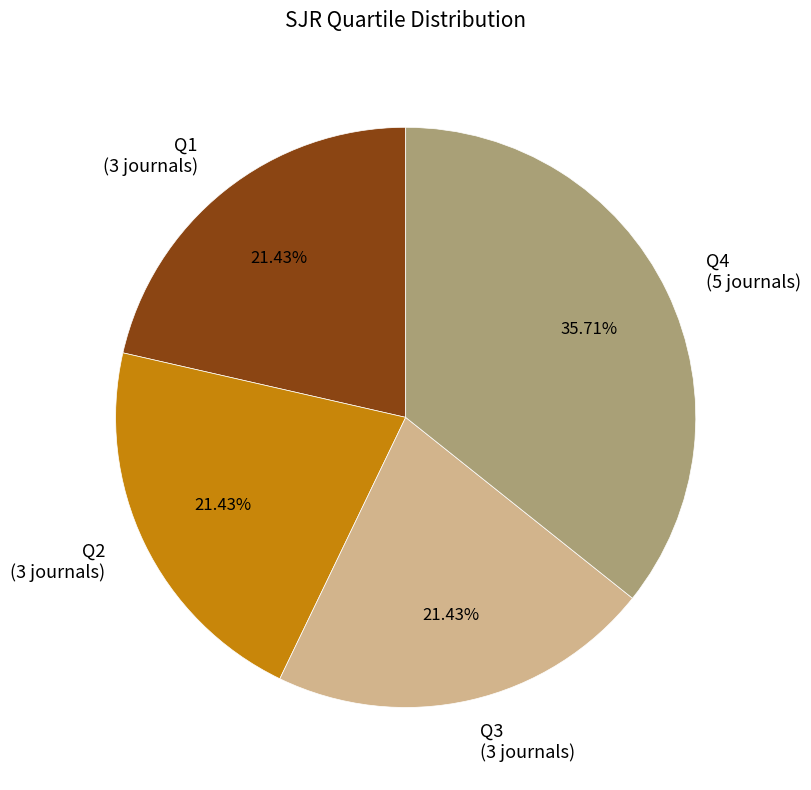

What is the total percentage of Q2 and Q1?

42.9%